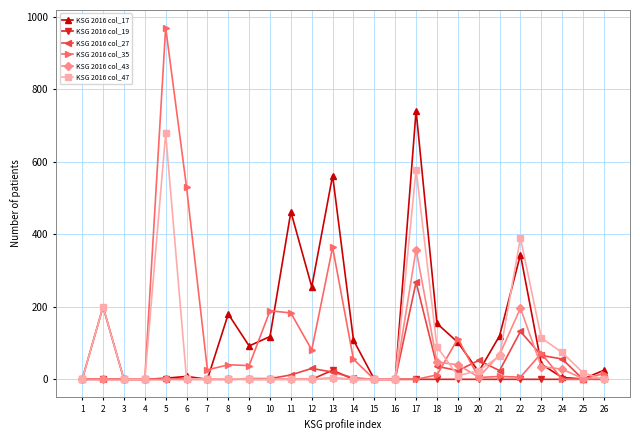

At which label is KSG 2016 col_47 closest to 339?

22